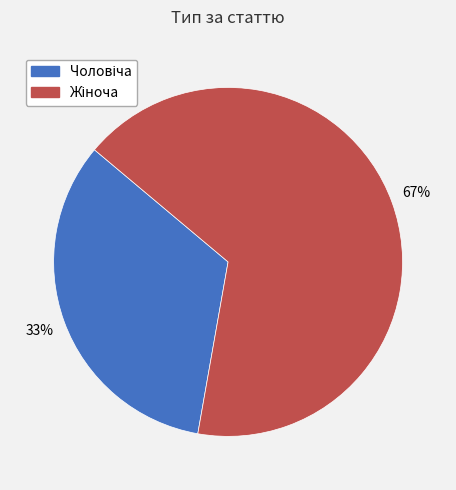

Count the number of slices in the pie.

2